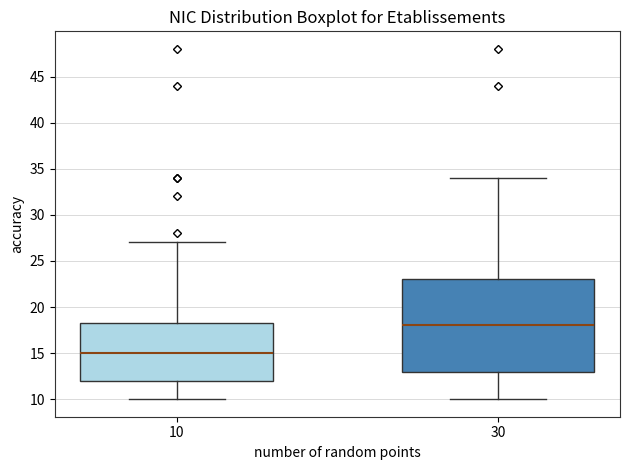

Reading left to right, transcribe this box plot: for each box, give where its median line is, the range the box spans, and where its two whiskers end, as read against the y-axis. The values are not printed on the chart, so give them approximately, as read against the axis.

10: median 15.0, box 12.0 to 18.5, whiskers 10.0 to 27.0
30: median 18.0, box 13.0 to 23.0, whiskers 10.0 to 34.0